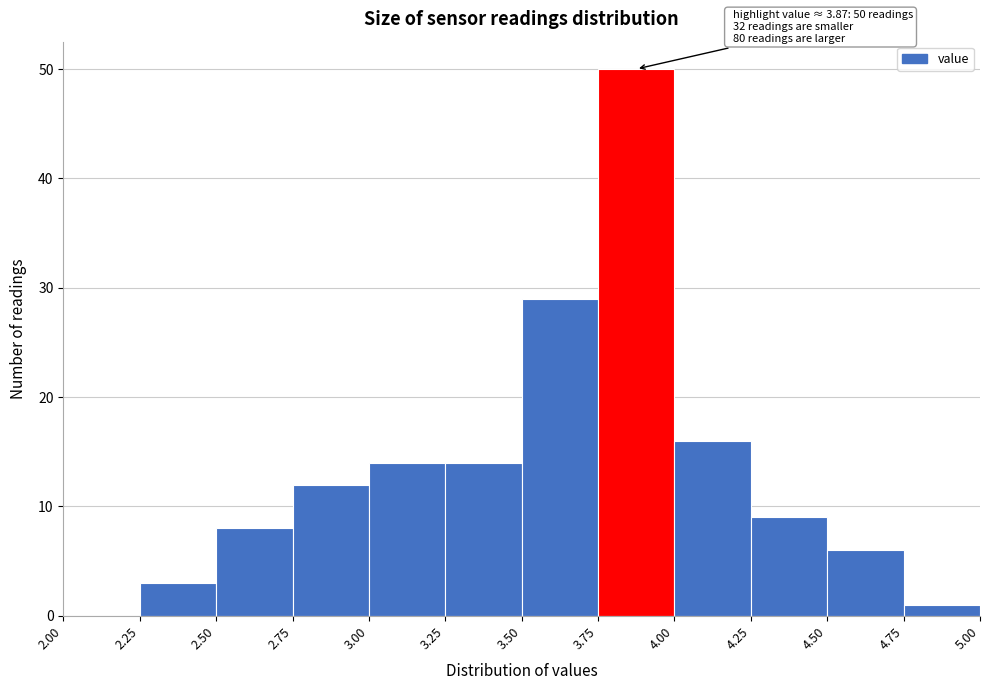

Over which range of the x-axis is the bar tallest?

3.75 to 4.00